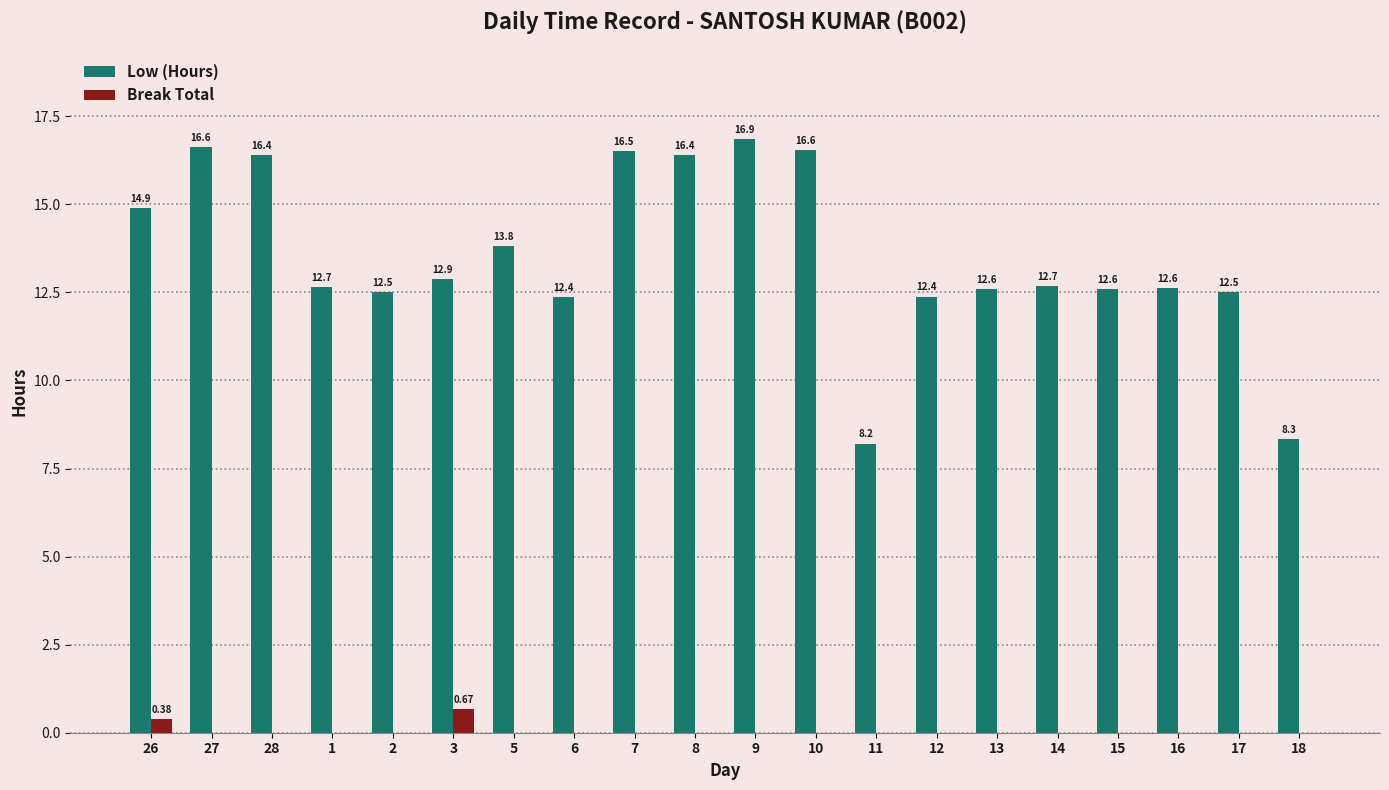

How many groups of bars are there?

20